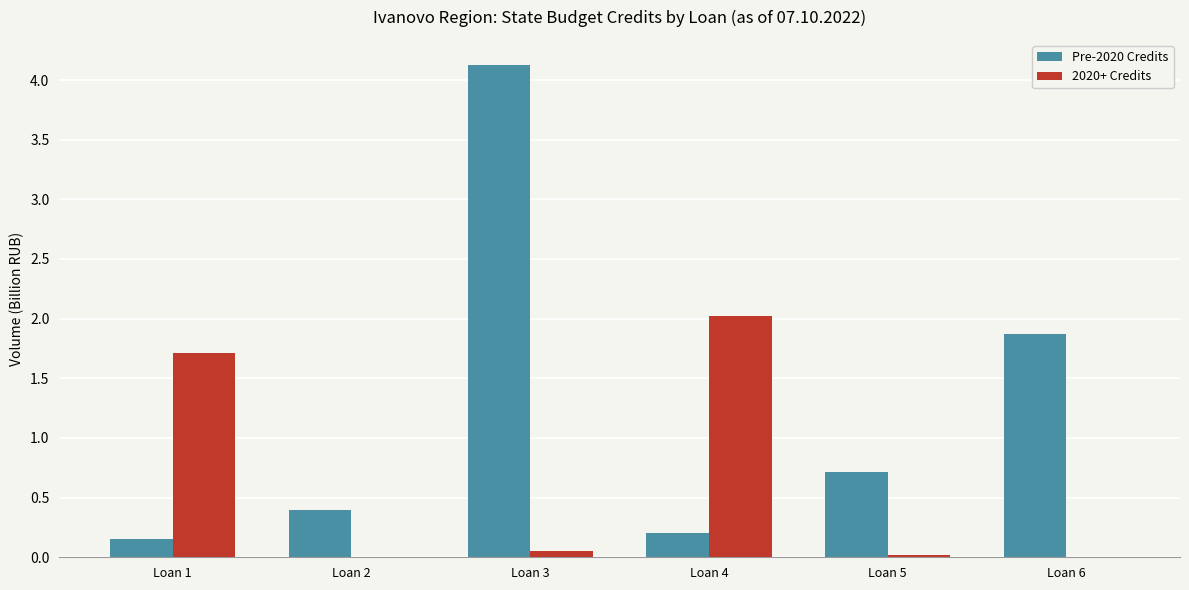

What is the maximum value for 2020+ Credits?

2.0